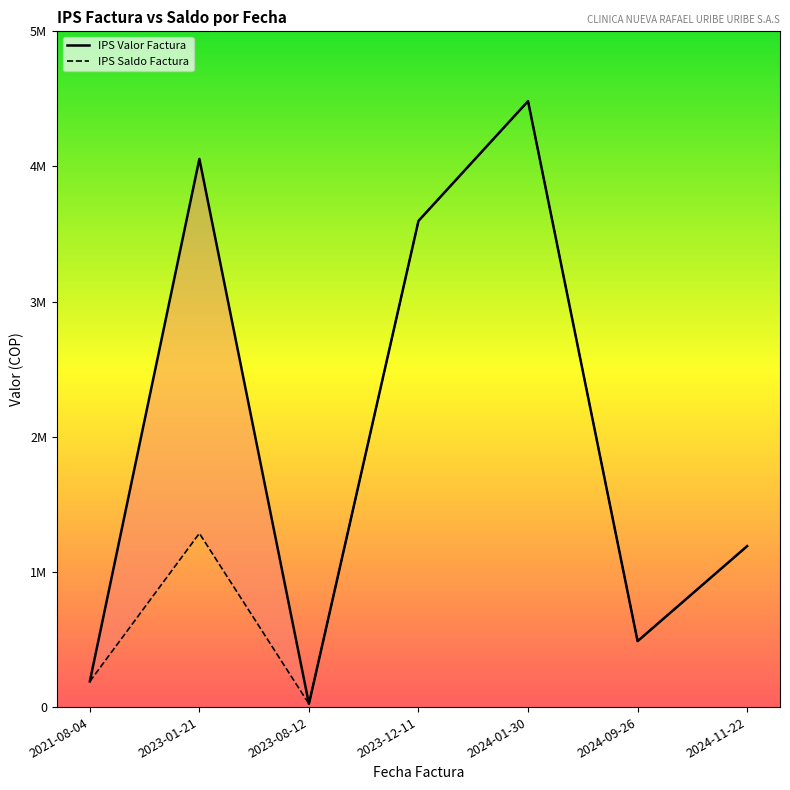

List the series in order of their overall mean, highest first.

IPS Valor Factura, IPS Saldo Factura